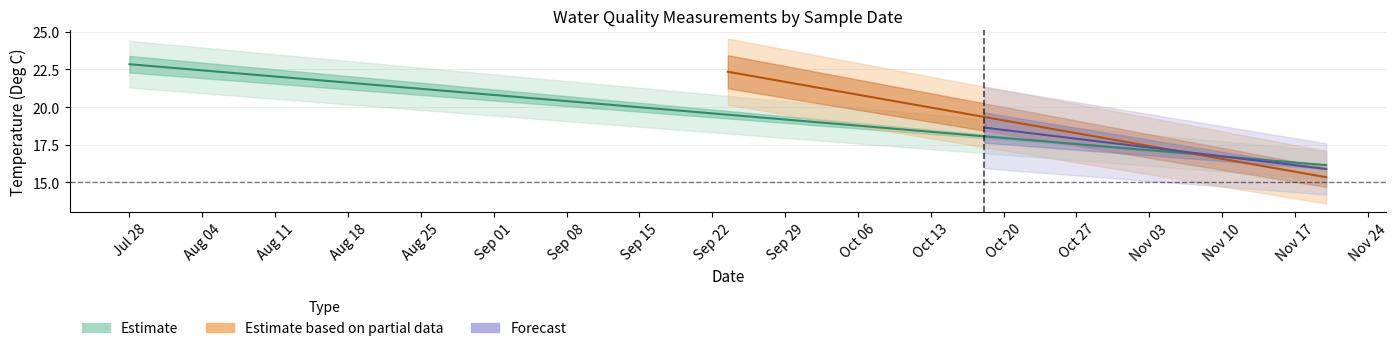

Count the number of categories in the chart.

2